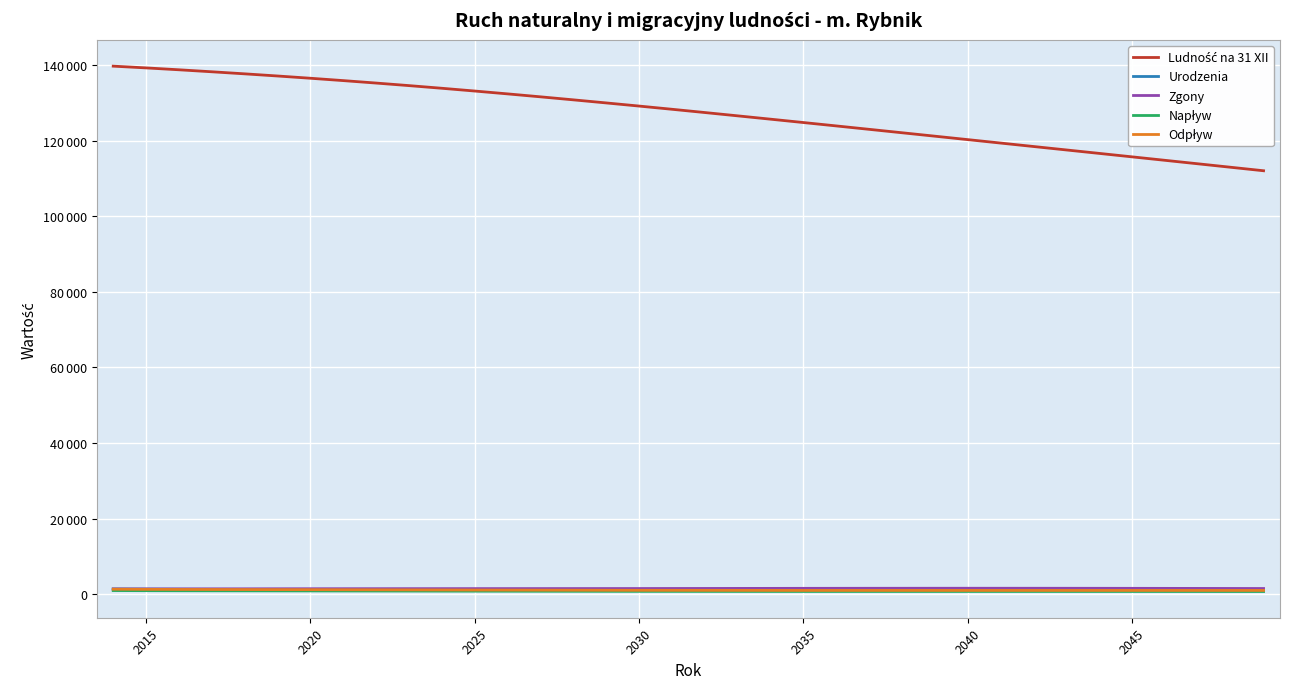

Which series has the largest range (max minus min)?

Ludność na 31 XII